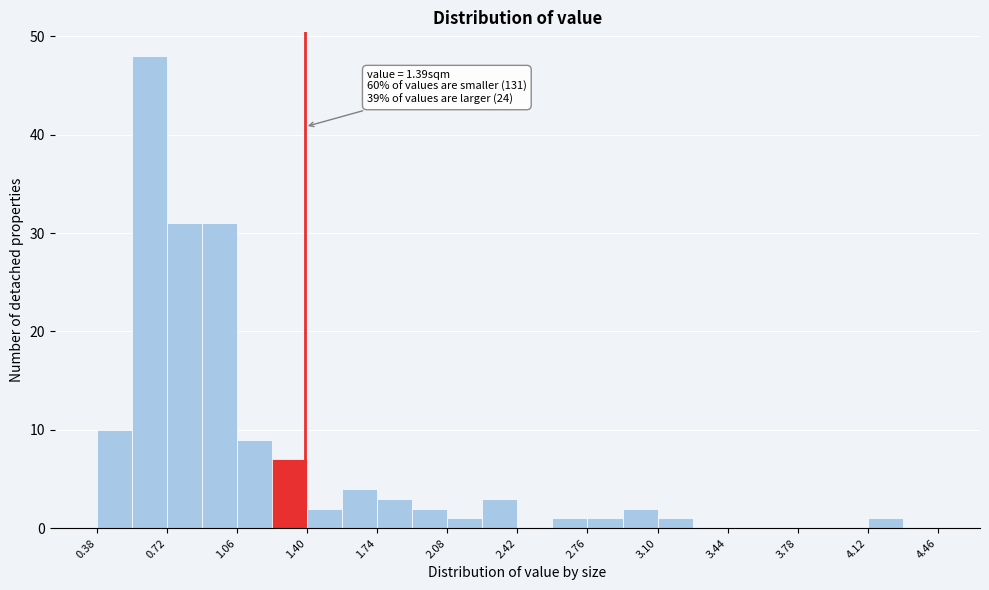

Around what value on the x-axis is the tallest bar? Give the approximate position of its centre, as read against the axis.

0.65